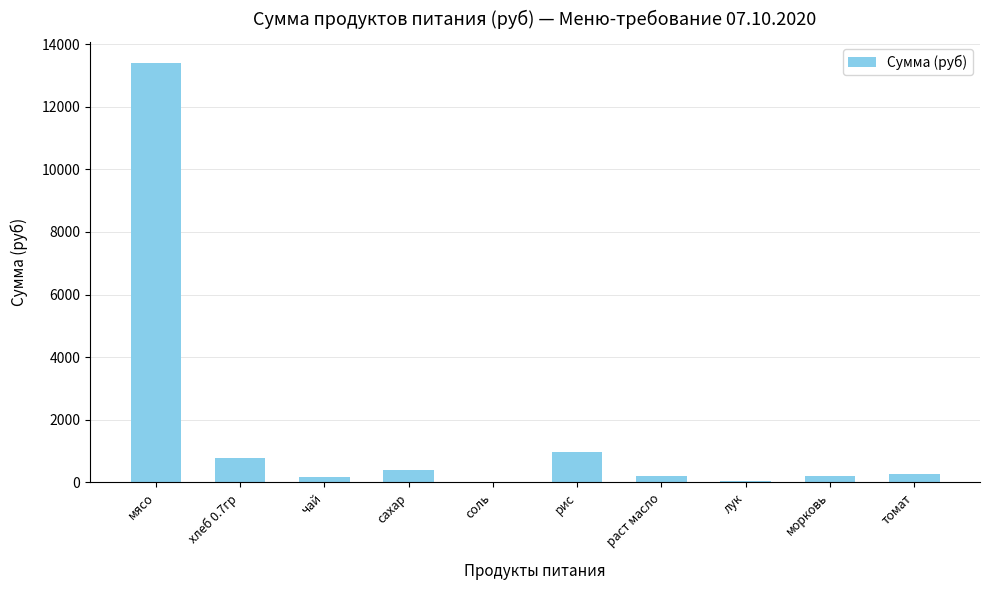

Is it true that the value at лук is 52.2?

True